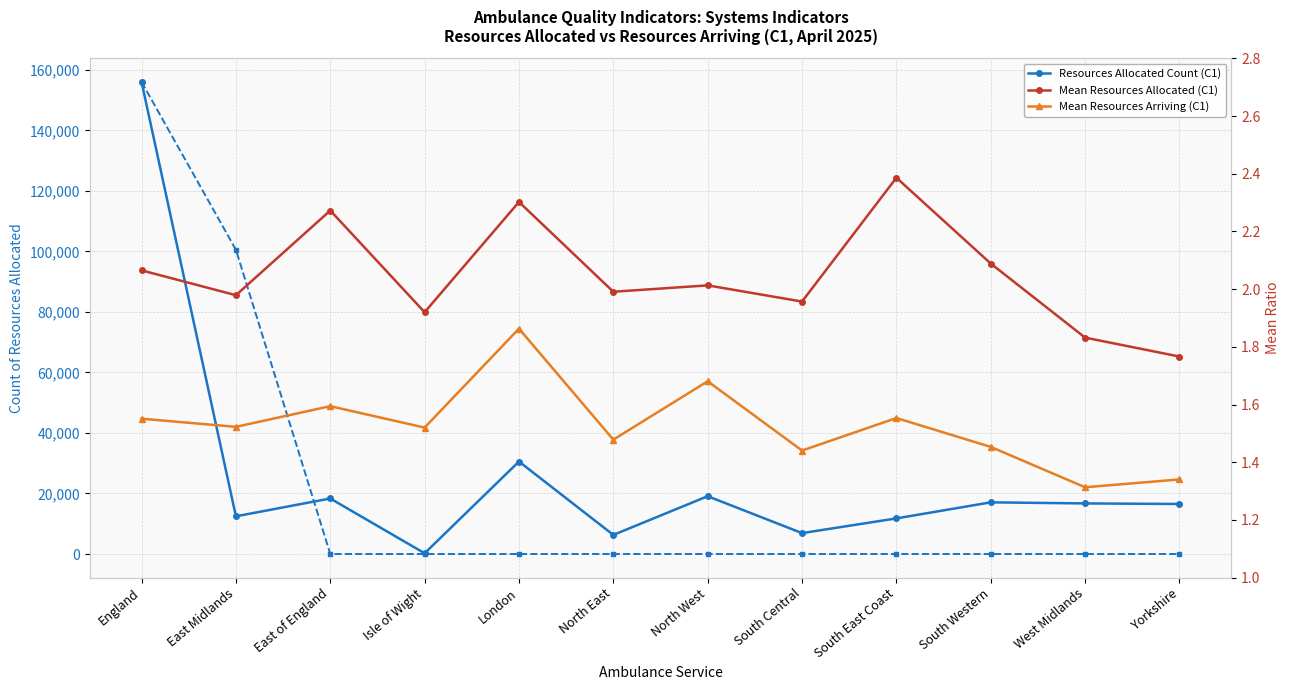

Does the chart display data point markers on the line(s)?

Yes